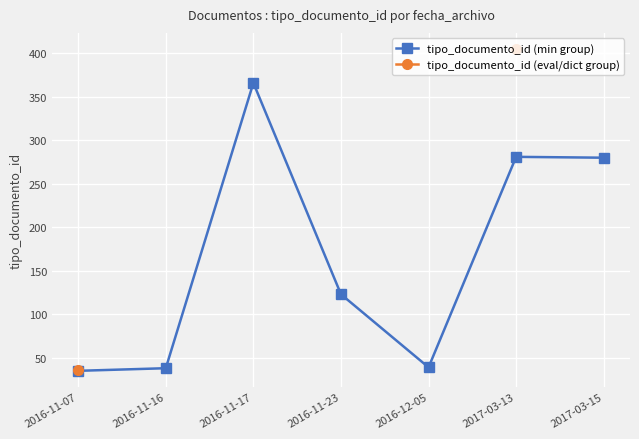

Which category has the highest value across all series?

2017-03-13